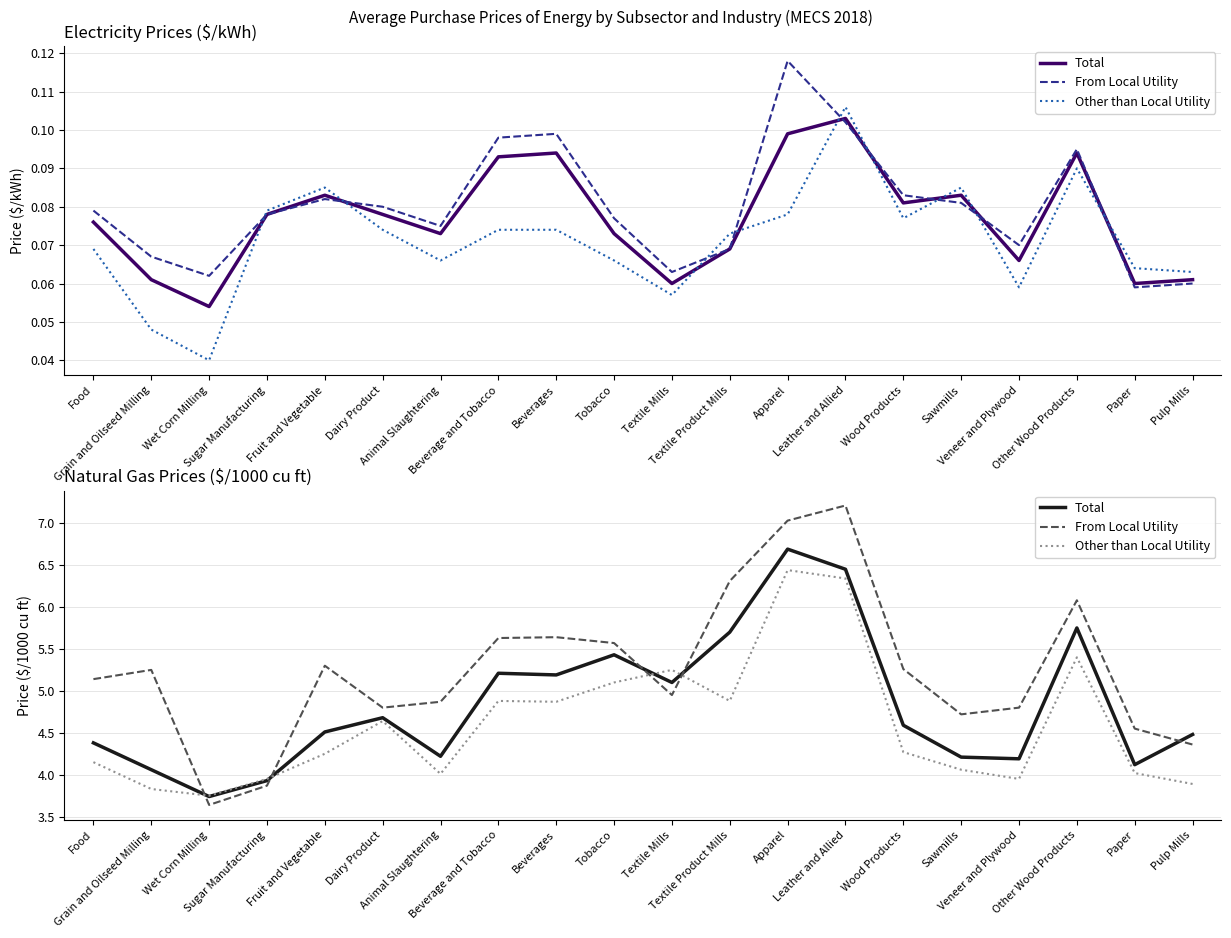

The value of Other than Local Utility at Textile Mills is 5.2. True or false?

True